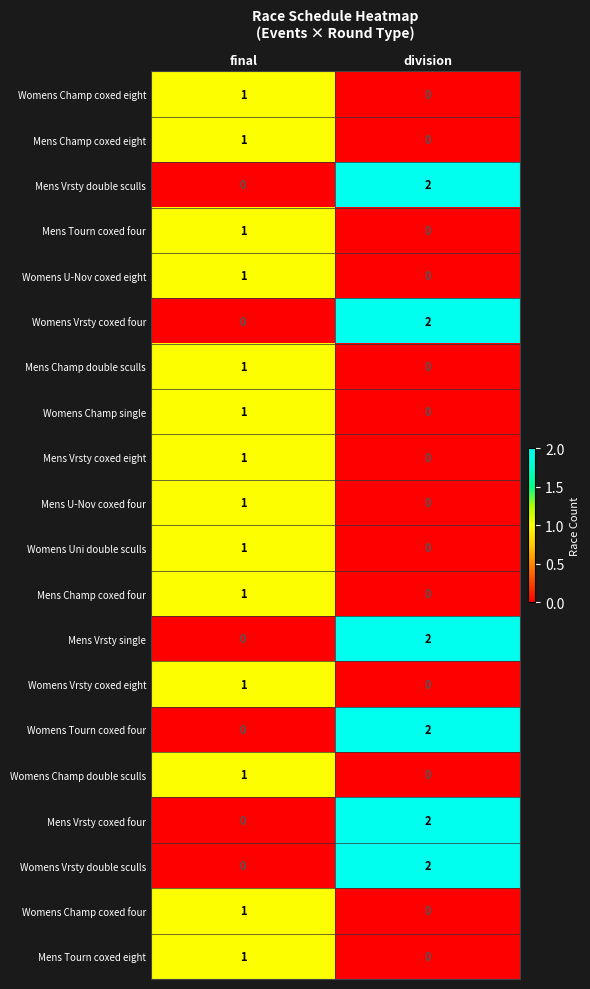

Where is Womens Champ double sculls nearest to the value 0?

division